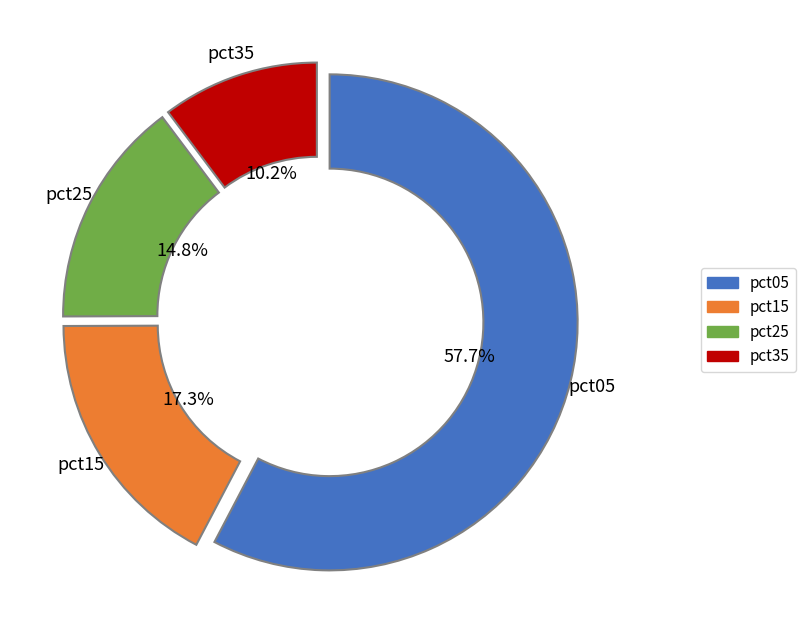

Is there any slice that represents more than half of the pie?

Yes